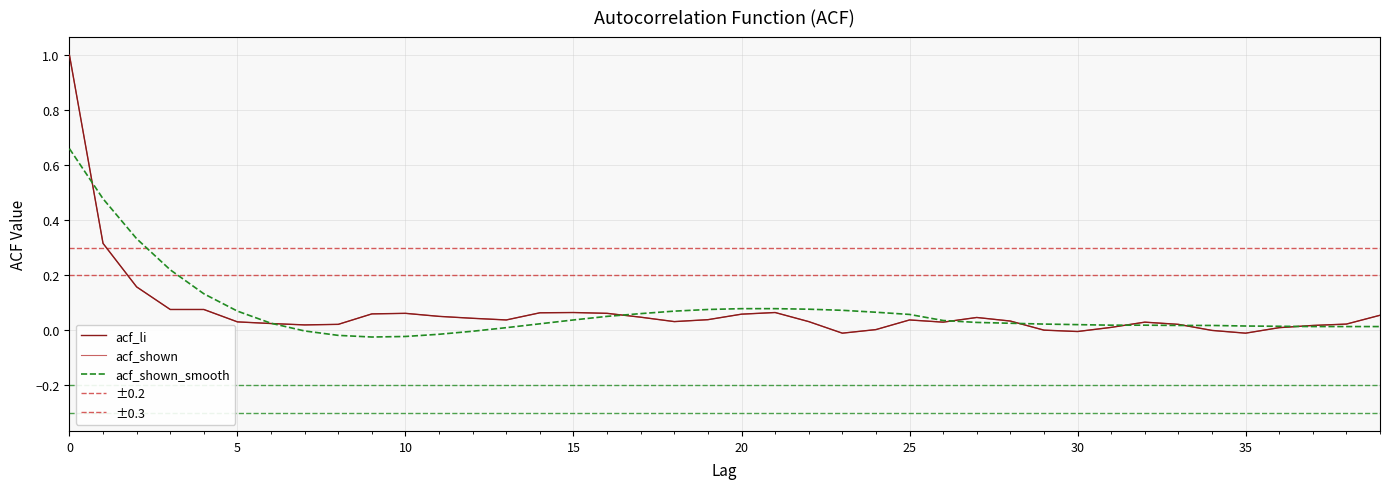

The value of acf_shown_smooth at 19 is 0.1. True or false?

False